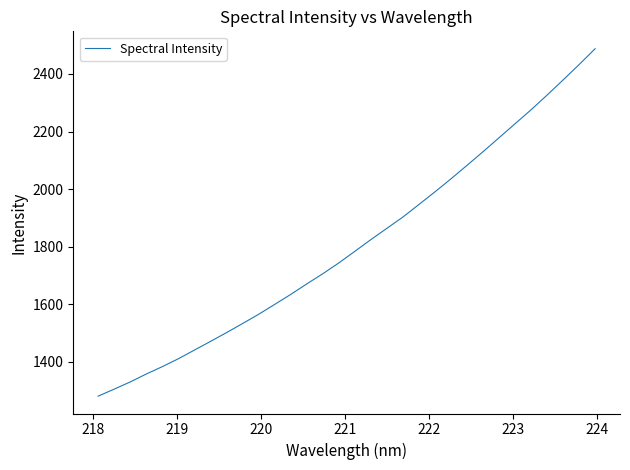

What is the difference between the maximum and minimum values?

1206.2